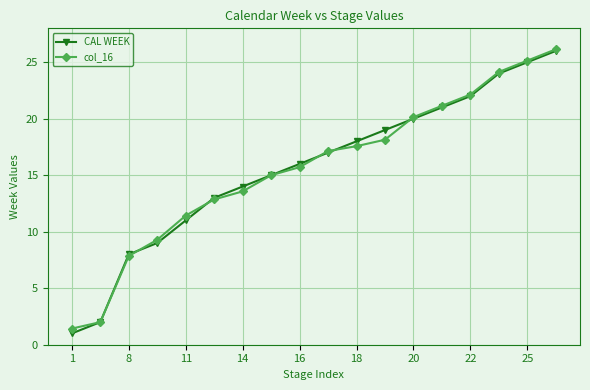

At how many categories does at least one series exceed 24?

3